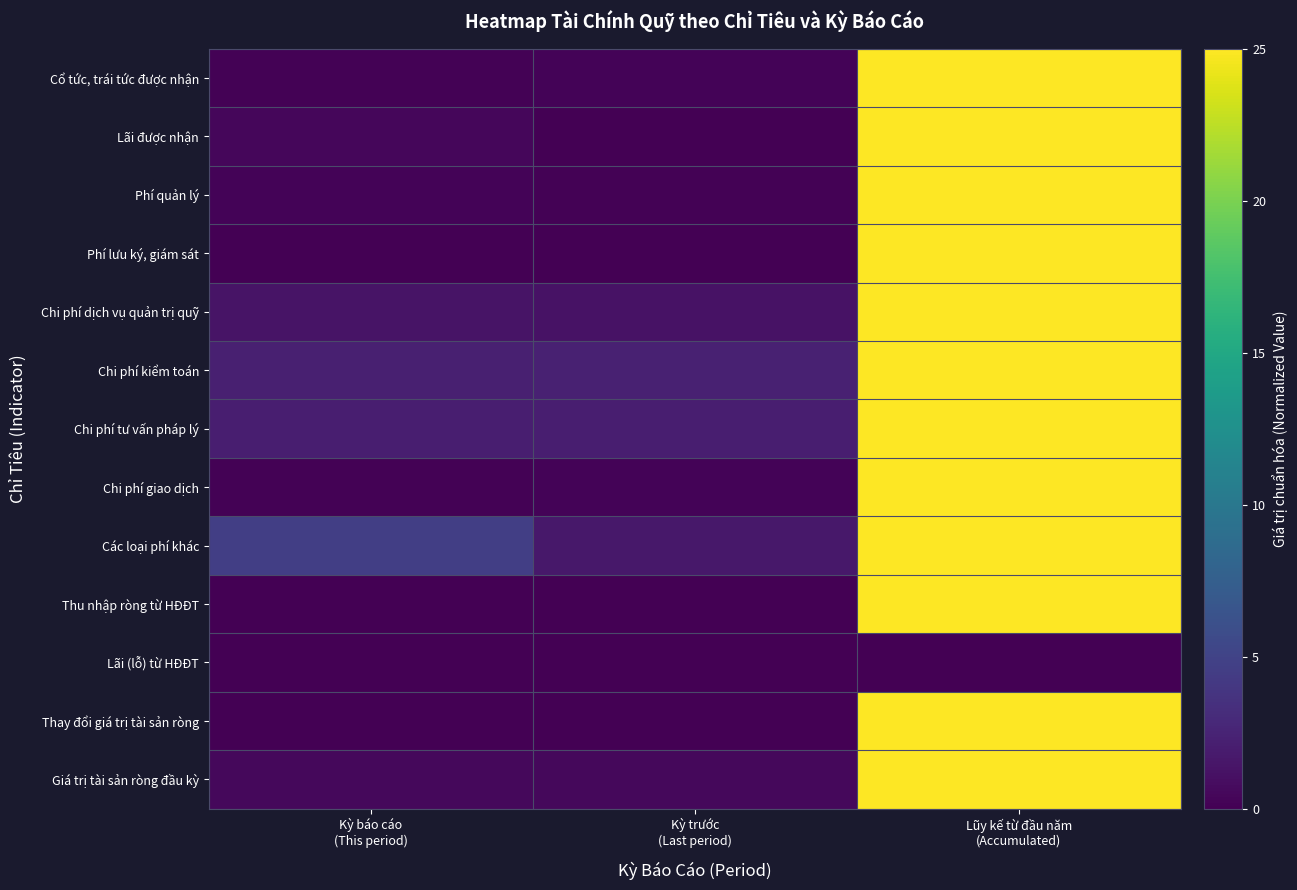

At how many categories does at least one series exceed 3?

2